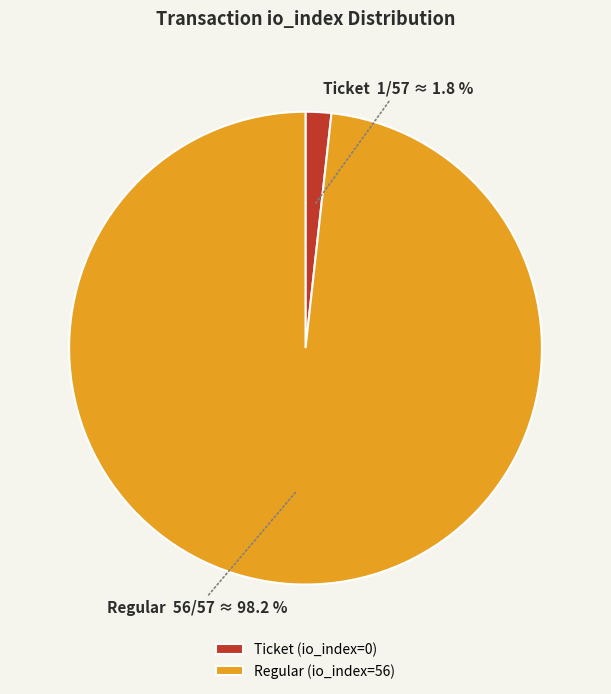

To the nearest percent, what is the average slice percentage?

50%